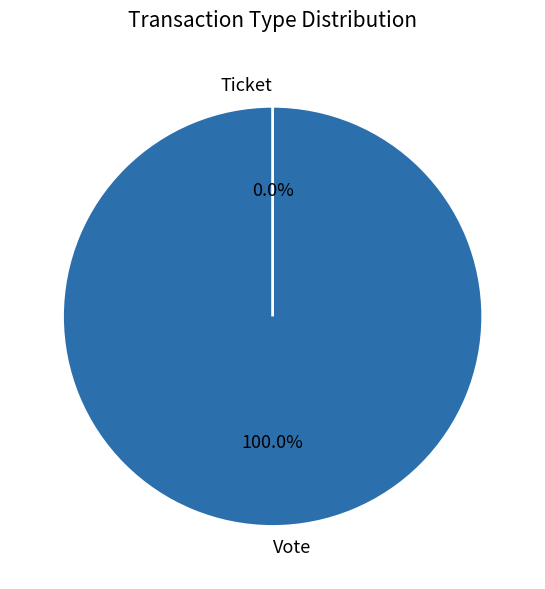

How many segments does this pie chart have?

2